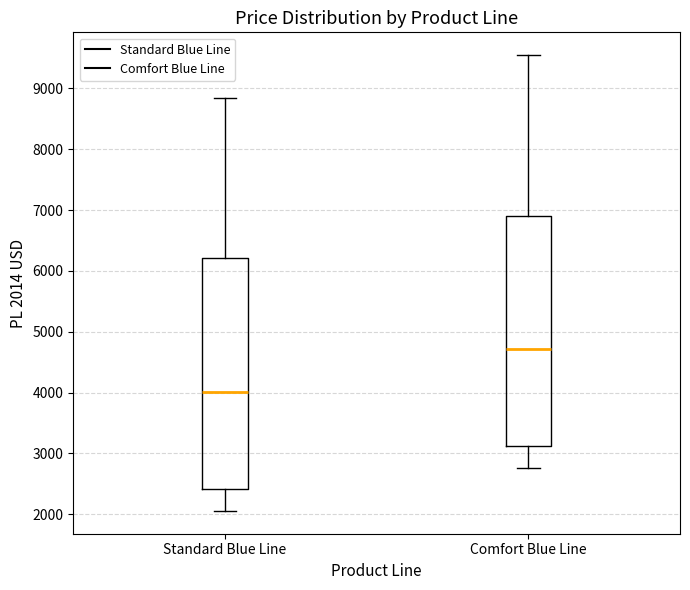

Reading left to right, read every box against the y-axis: the position of its median line, the range the box covers, and the ends of its whiskers. The values are not printed on the chart, so give them approximately, as read against the axis.

Standard Blue Line: median 4000, box 2400 to 6200, whiskers 2100 to 8800
Comfort Blue Line: median 4700, box 3100 to 6900, whiskers 2800 to 9500